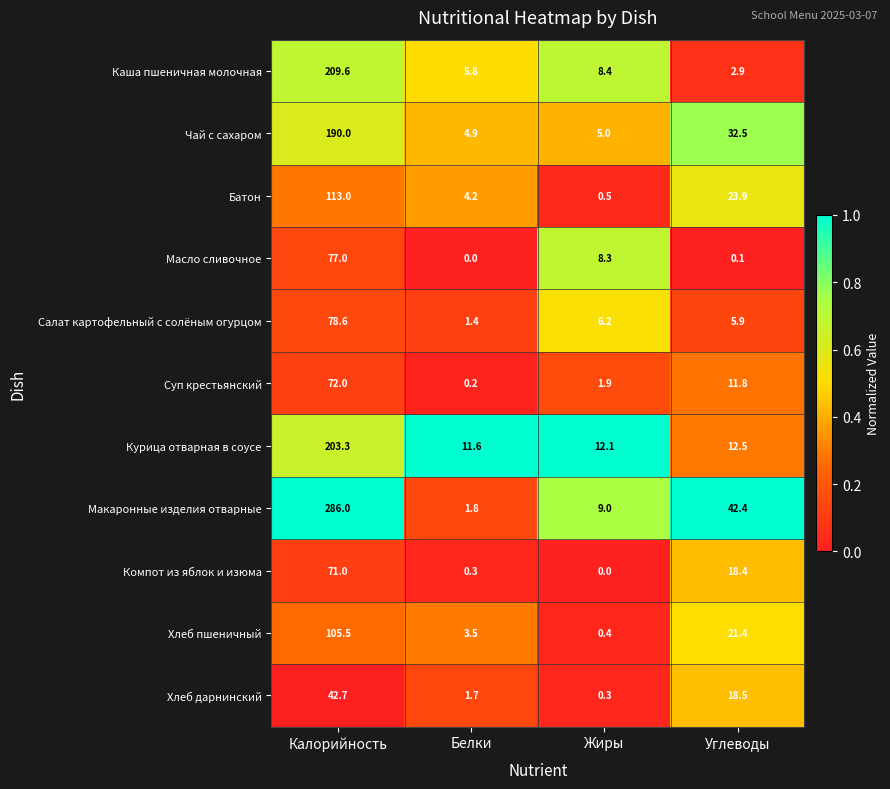

Where is Макаронные изделия отварные nearest to the value 143?

Углеводы